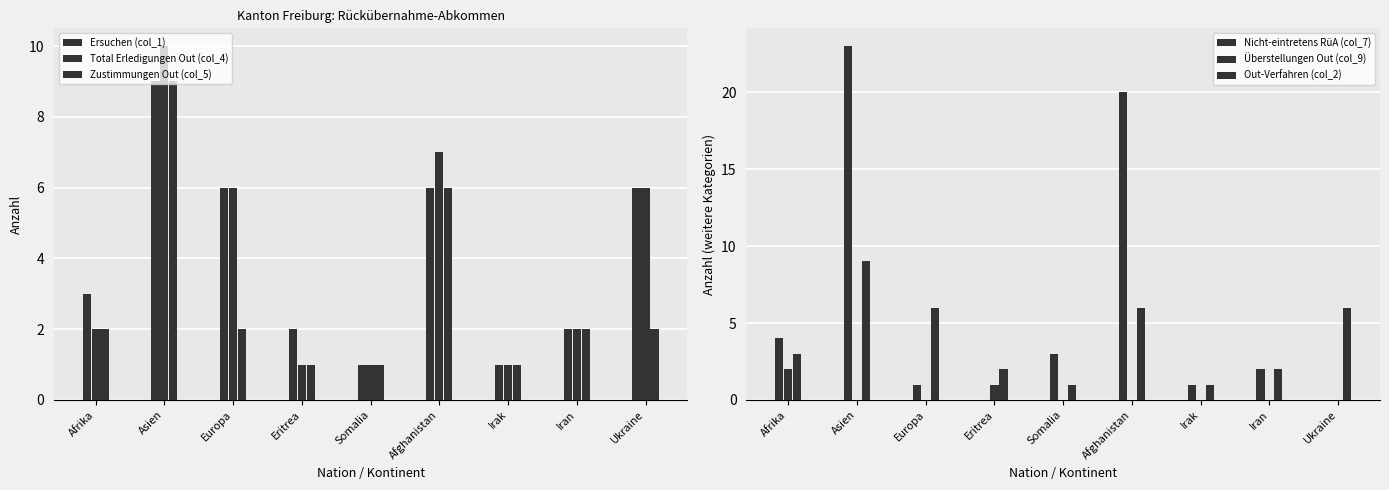

What position from the right is Asien?

8